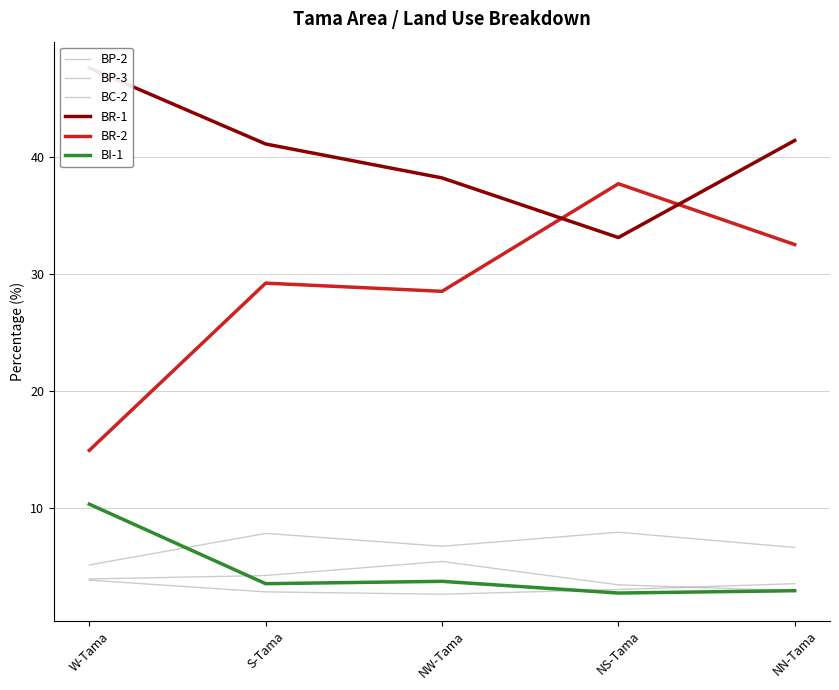

Reading left to right, extract all data points from this chart.

BP-2: W-Tama=5.1	S-Tama=7.8	NW-Tama=6.7	NS-Tama=7.9	NN-Tama=6.6
BP-3: W-Tama=3.8	S-Tama=2.8	NW-Tama=2.6	NS-Tama=3.0	NN-Tama=3.5
BC-2: W-Tama=3.9	S-Tama=4.2	NW-Tama=5.4	NS-Tama=3.4	NN-Tama=2.9
BR-1: W-Tama=47.6	S-Tama=41.1	NW-Tama=38.2	NS-Tama=33.1	NN-Tama=41.4
BR-2: W-Tama=14.9	S-Tama=29.2	NW-Tama=28.5	NS-Tama=37.7	NN-Tama=32.5
BI-1: W-Tama=10.3	S-Tama=3.5	NW-Tama=3.7	NS-Tama=2.7	NN-Tama=2.9